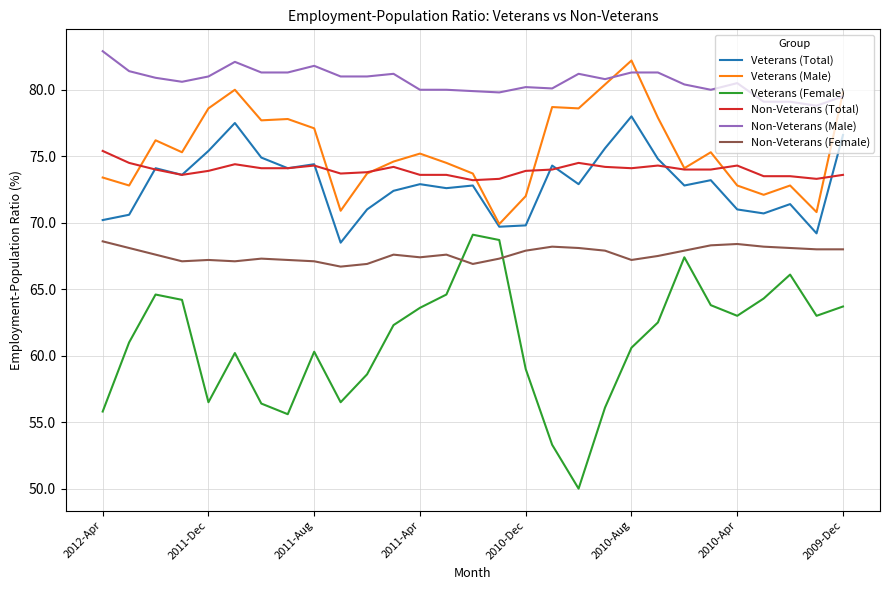

True or false: Veterans (Total) and Veterans (Female) intersect in this chart.

False